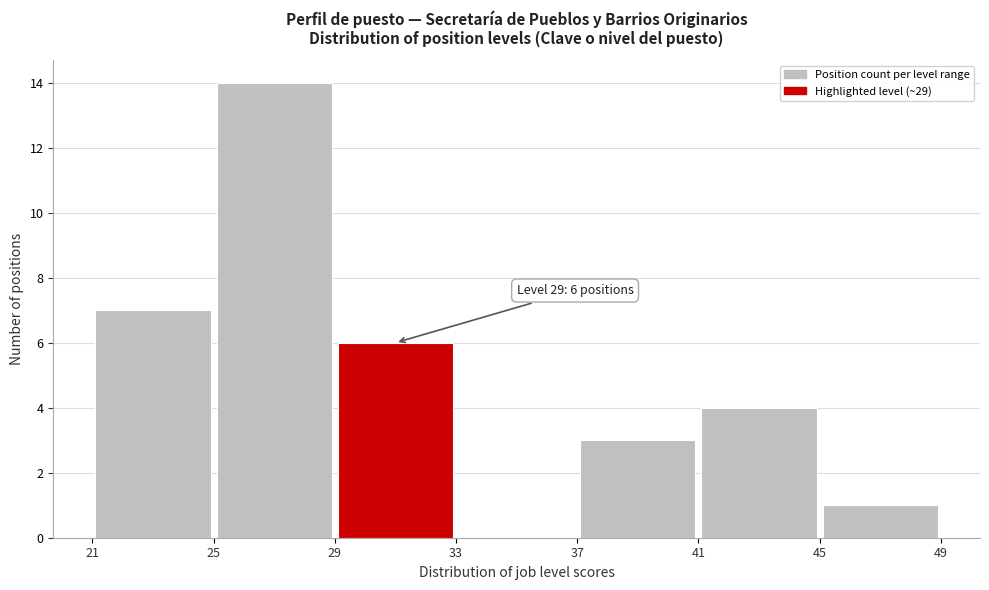

Over which range of the x-axis is the bar tallest?

25 to 29